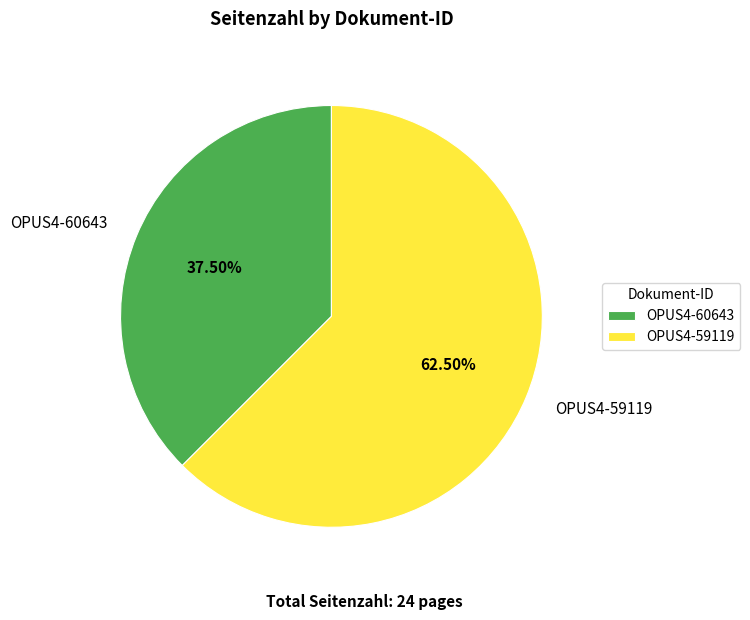

Approximately how many times larger is the value at OPUS4-60643 compared to OPUS4-59119?

0.6